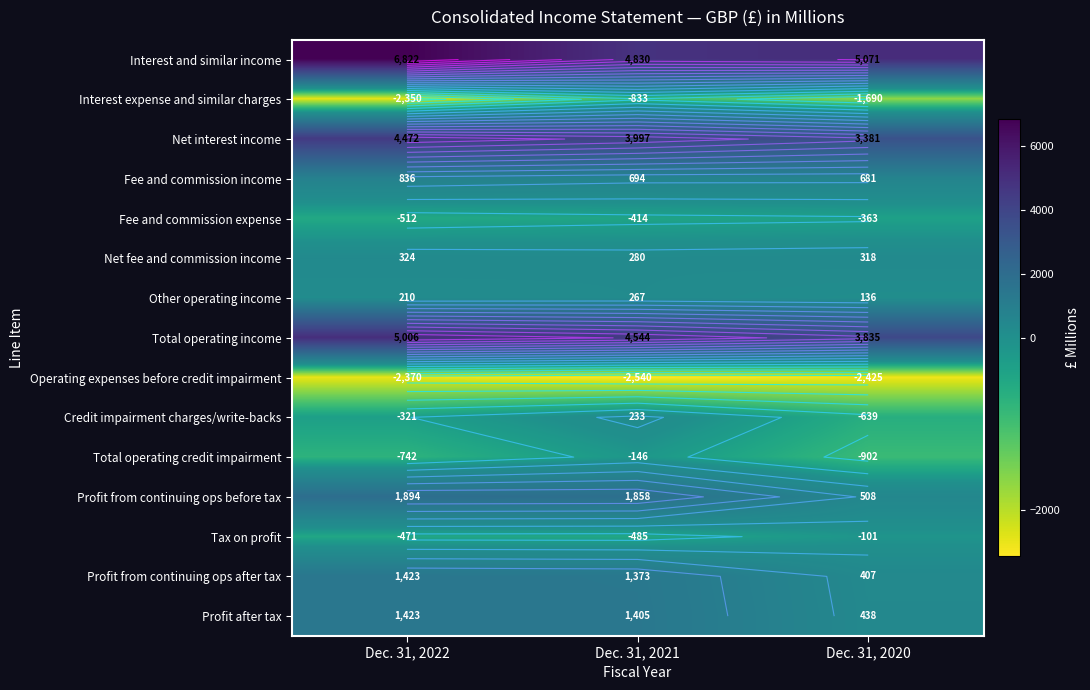

What is the approximate value of Net fee and commission income at Dec. 31, 2022?

324